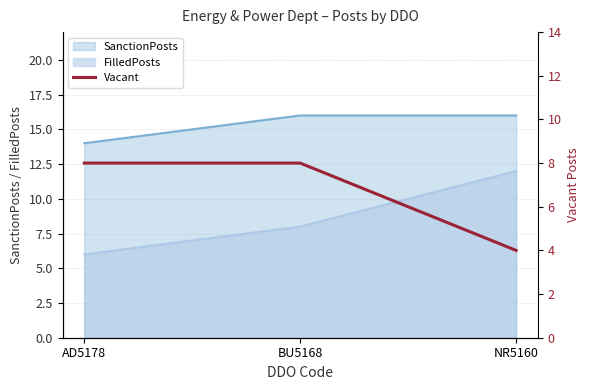

Where is the data nearest to the value 6?

AD5178